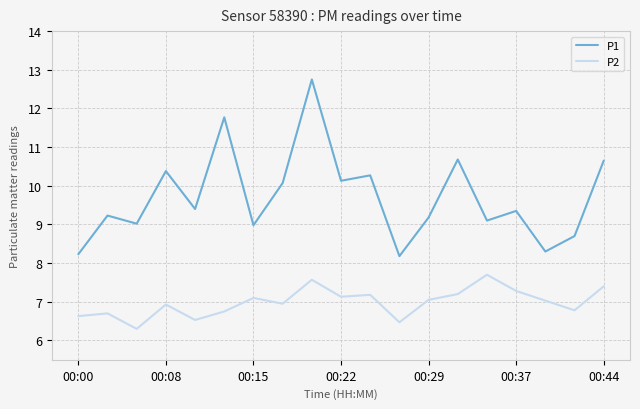

What is the highest value of the P1 series?

12.8